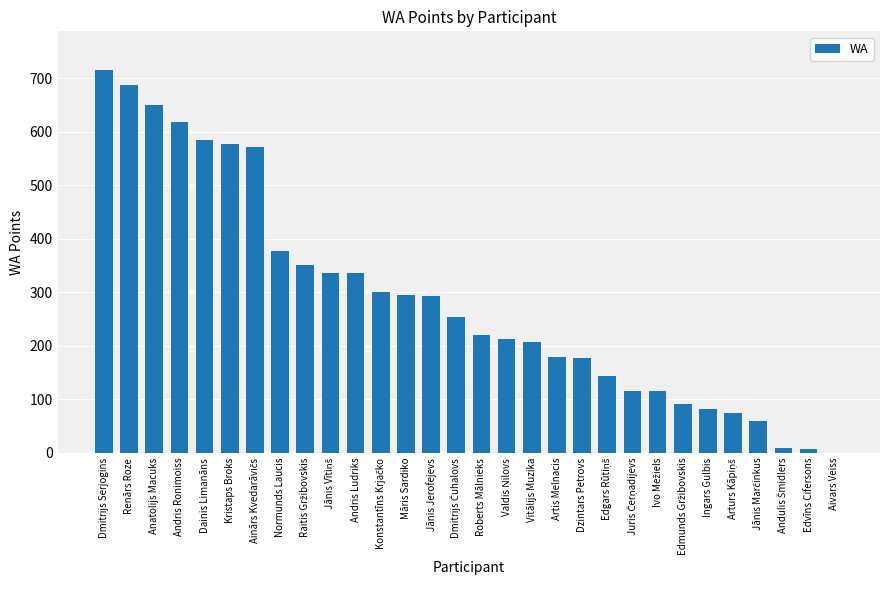

Which has a higher value, Roberts Mālnieks or Normunds Laucis?

Normunds Laucis